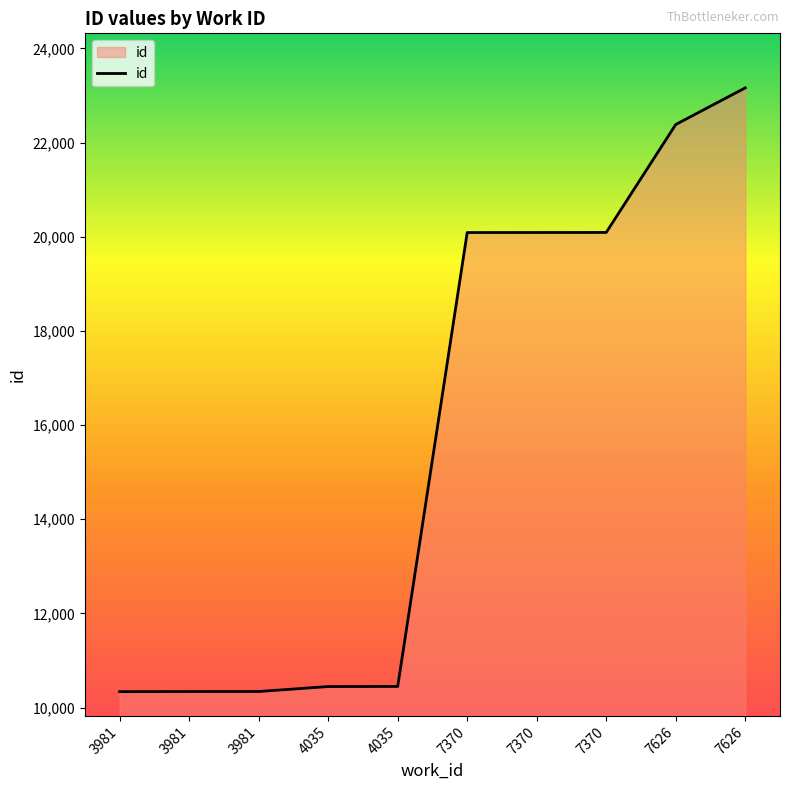

How many lines are shown in the chart?

1